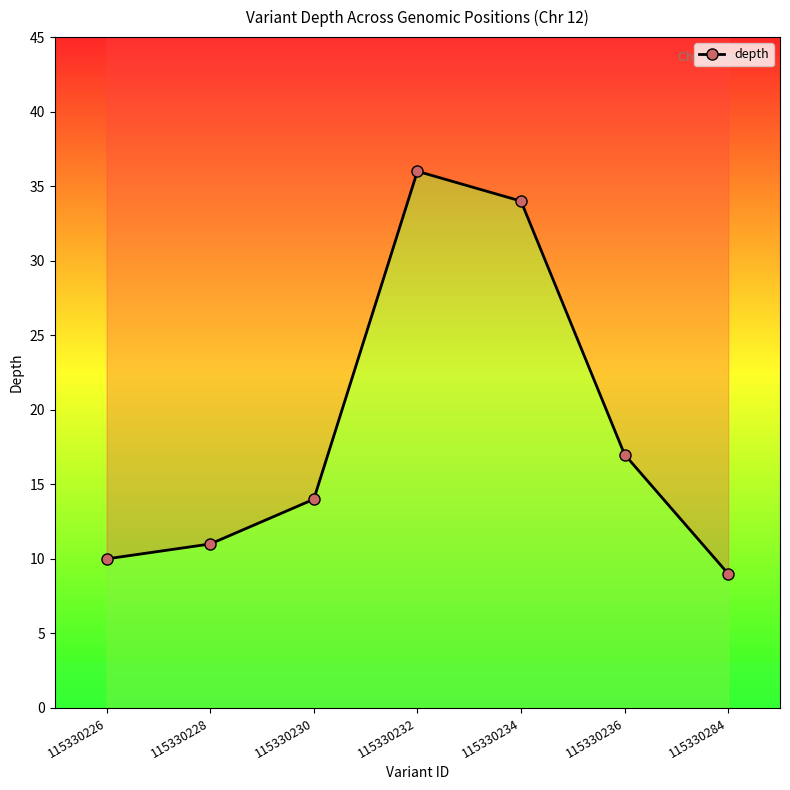

What is the average value?

19